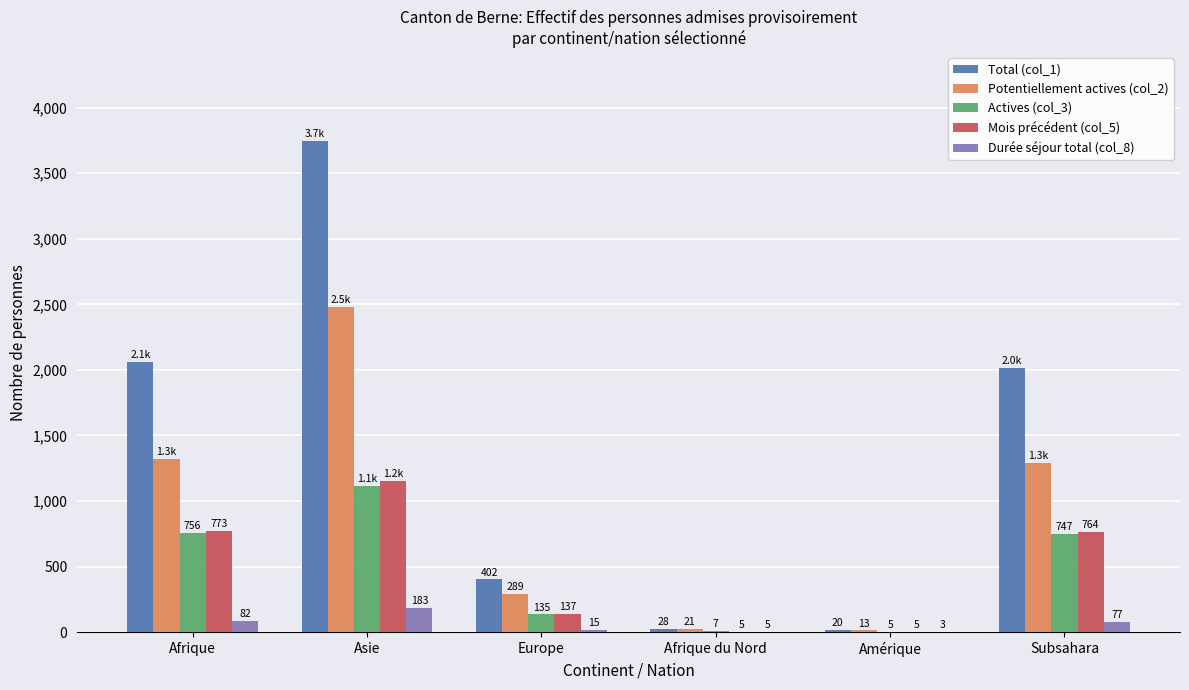

Count the number of data series in this chart.

5